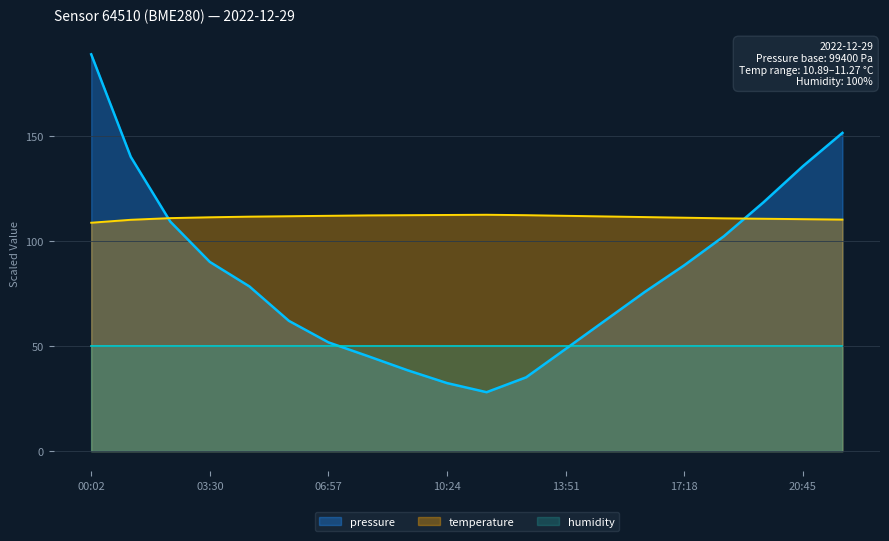

What is the approximate value of temperature at 08:06?

112.4